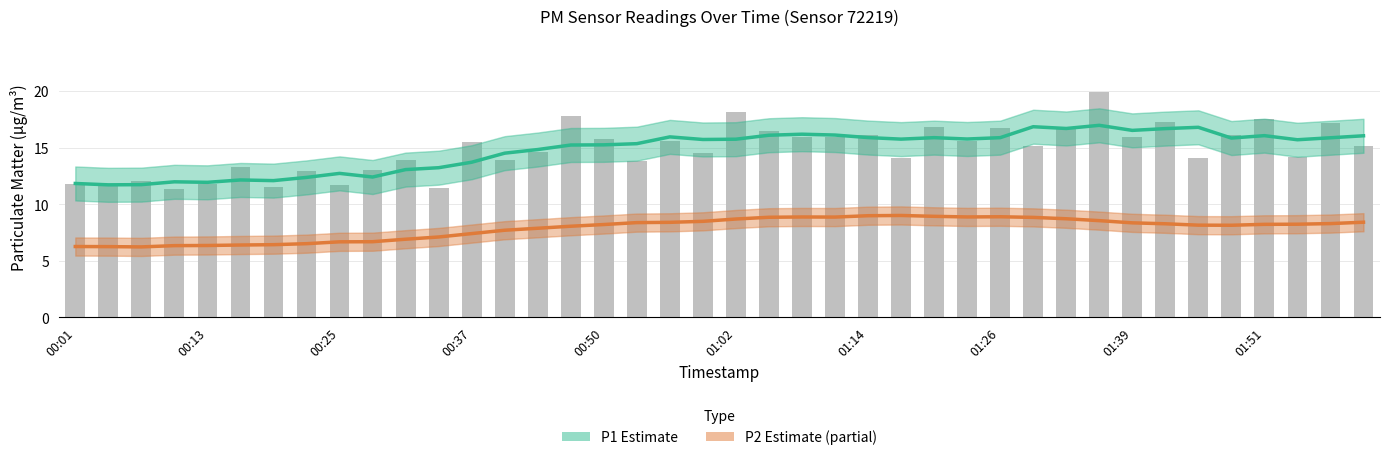

How many values in the P2 (Estimate partial) series exceed 8?

25